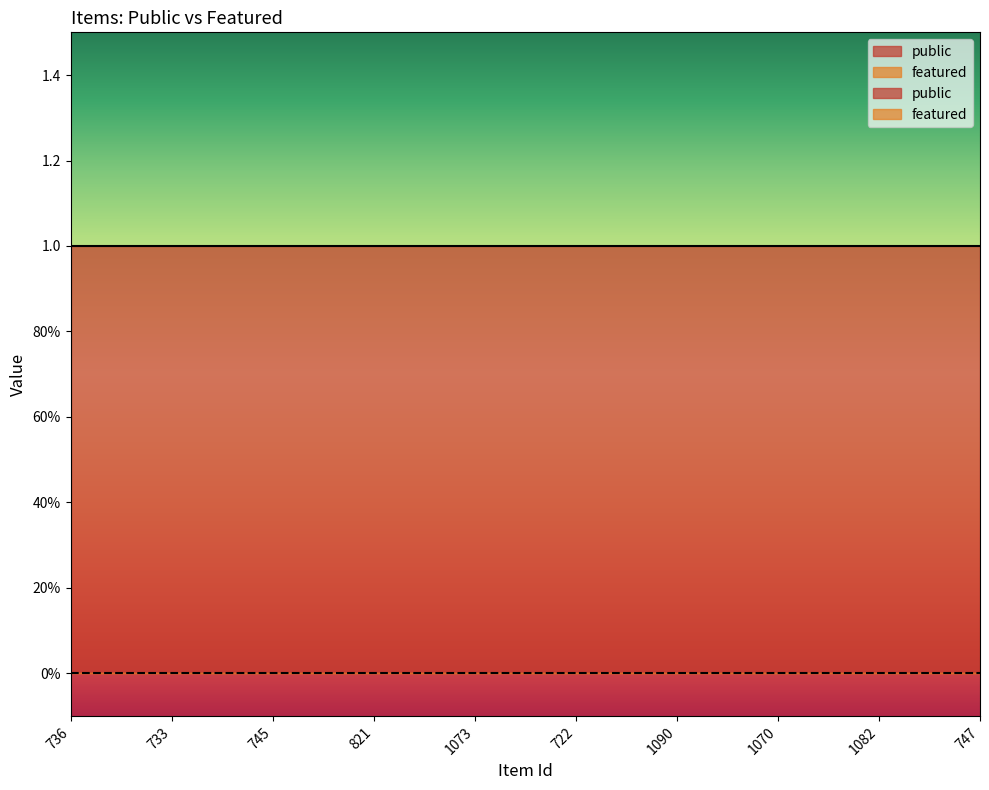

Does the chart display data point markers on the line(s)?

No